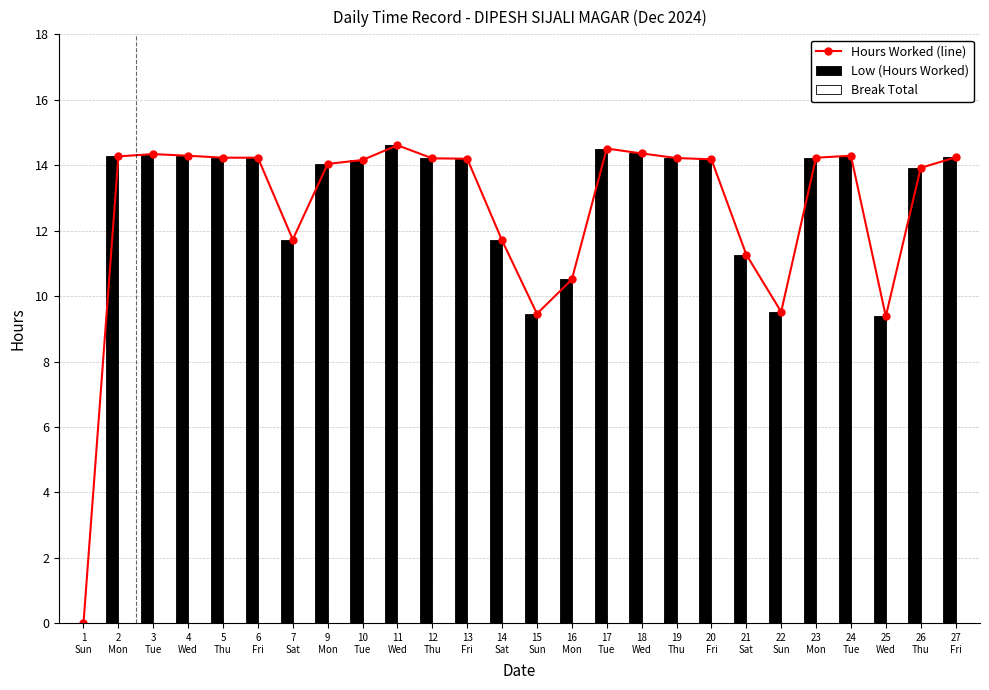

Reading left to right, extract all data points from this chart.

Hours Worked (line): 0.0	14.3	14.3	14.3	14.2	14.2	11.7	14.0	14.2	14.6	14.2	14.2	11.7	9.5	10.5	14.5	14.4	14.2	14.2	11.3	9.5	14.2	14.3	9.4	13.9	14.2
Low (Hours Worked): 0.0	14.3	14.3	14.3	14.2	14.2	11.7	14.0	14.2	14.6	14.2	14.2	11.7	9.5	10.5	14.5	14.4	14.2	14.2	11.3	9.5	14.2	14.3	9.4	13.9	14.2
Break Total: 0.0	0.0	0.0	0.0	0.0	0.0	0.0	0.0	0.0	0.0	0.0	0.0	0.0	0.0	0.0	0.0	0.0	0.0	0.0	0.0	0.0	0.0	0.0	0.0	0.0	0.0